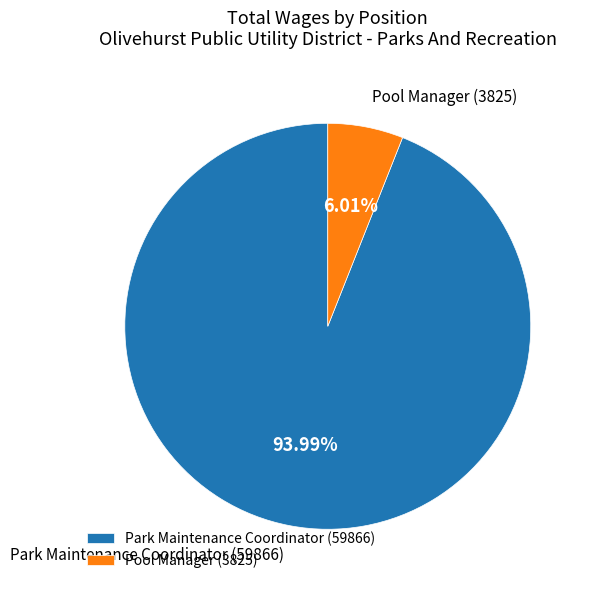

To the nearest percent, what is the combined percentage of Park Maintenance Coordinator and Pool Manager?

100%